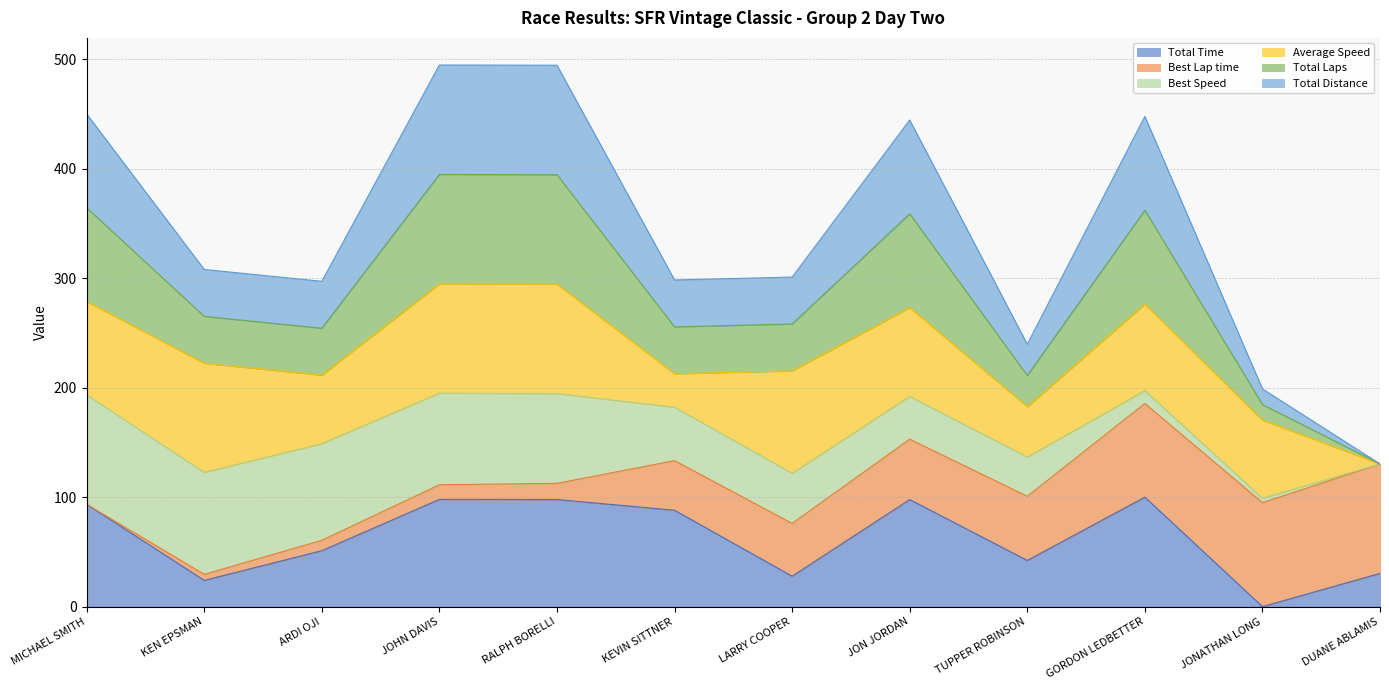

Rank the categories by Total Laps value from highest to lowest.

JOHN DAVIS, RALPH BORELLI, MICHAEL SMITH, GORDON LEDBETTER, JON JORDAN, KEN EPSMAN, LARRY COOPER, KEVIN SITTNER, ARDI OJI, TUPPER ROBINSON, JONATHAN LONG, DUANE ABLAMIS